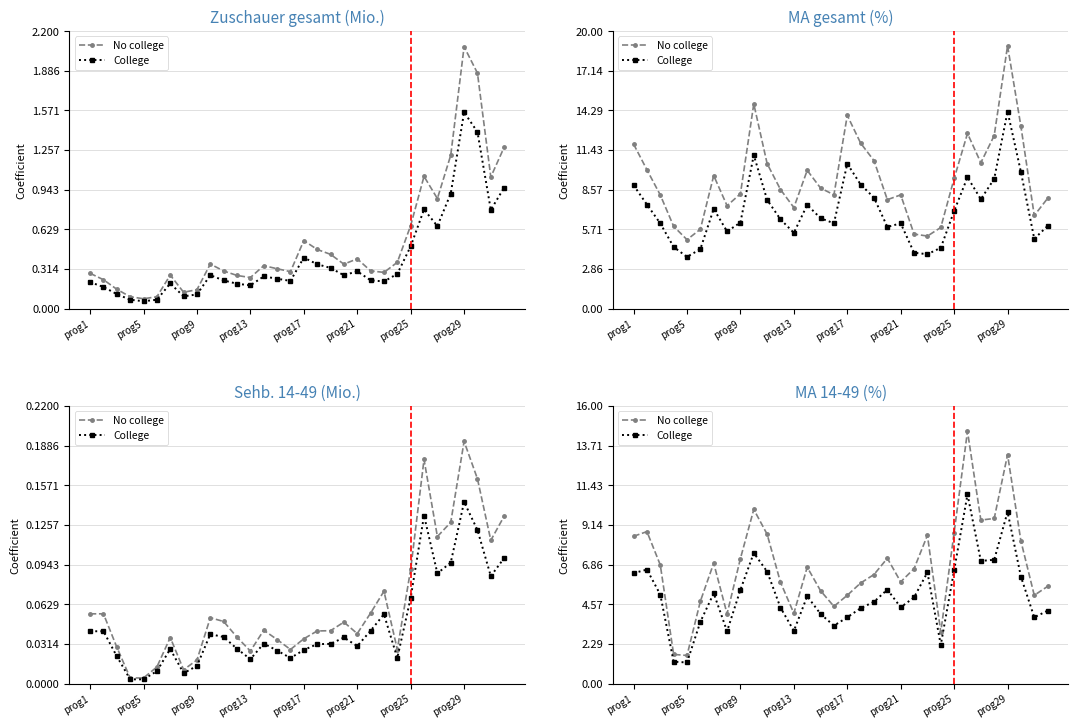

What is the highest value of the No college series?

14.6